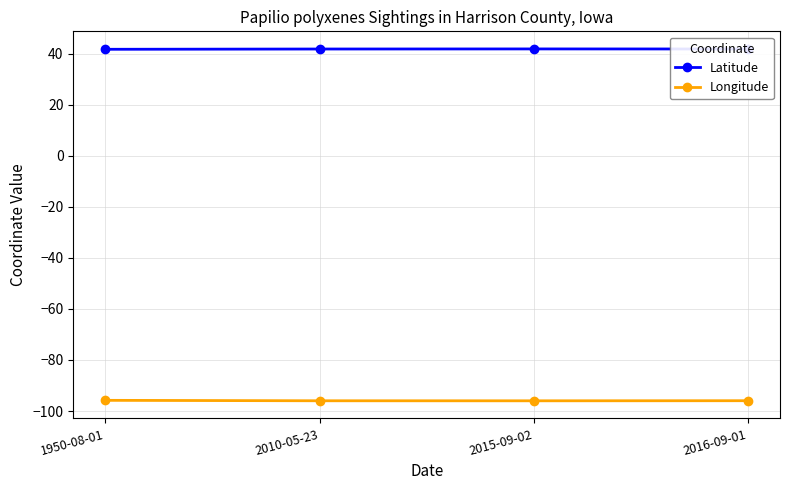

What is the sum of all Longitude values?

-383.8